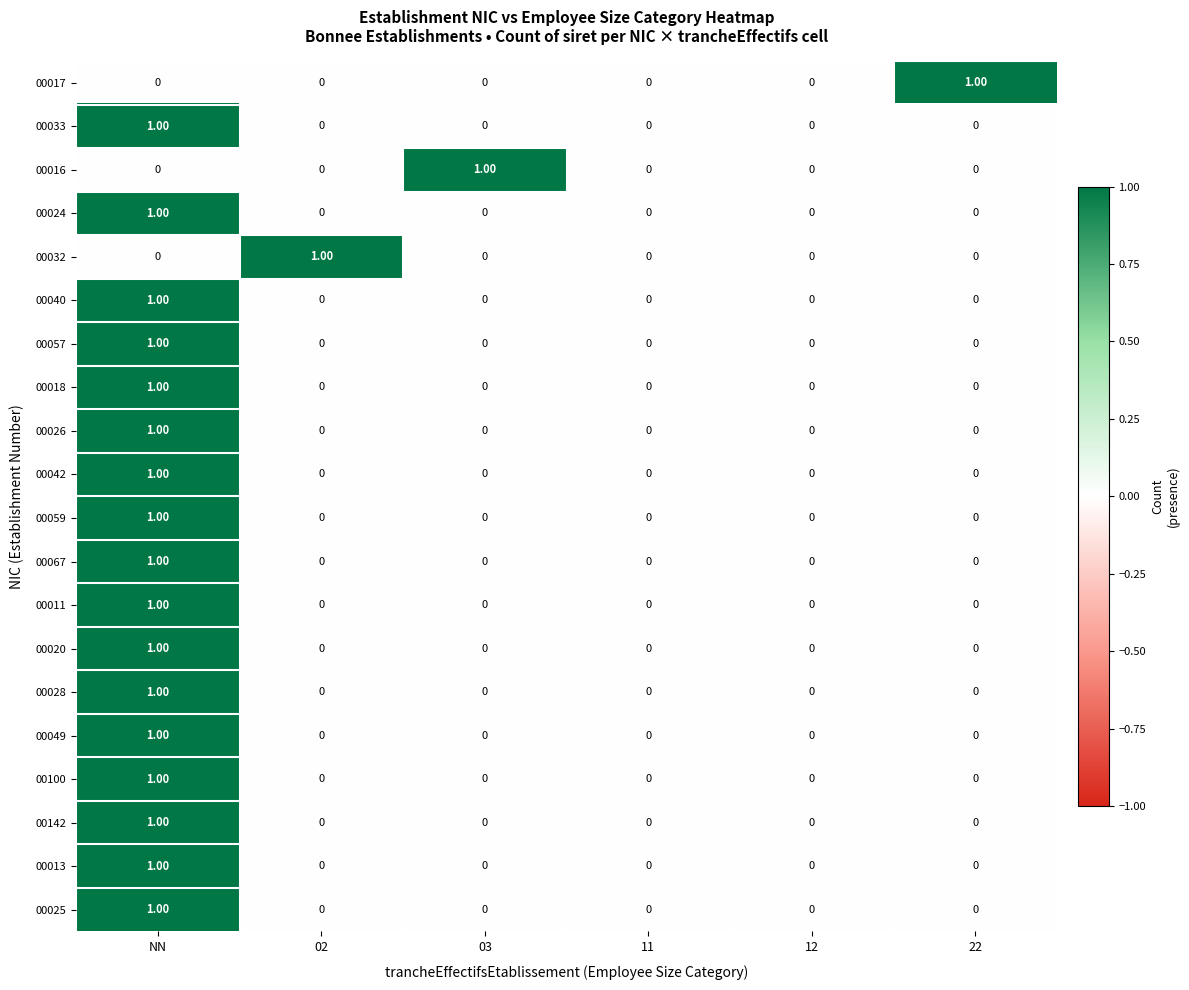

Which category has the highest value in the 00033 series?

NN